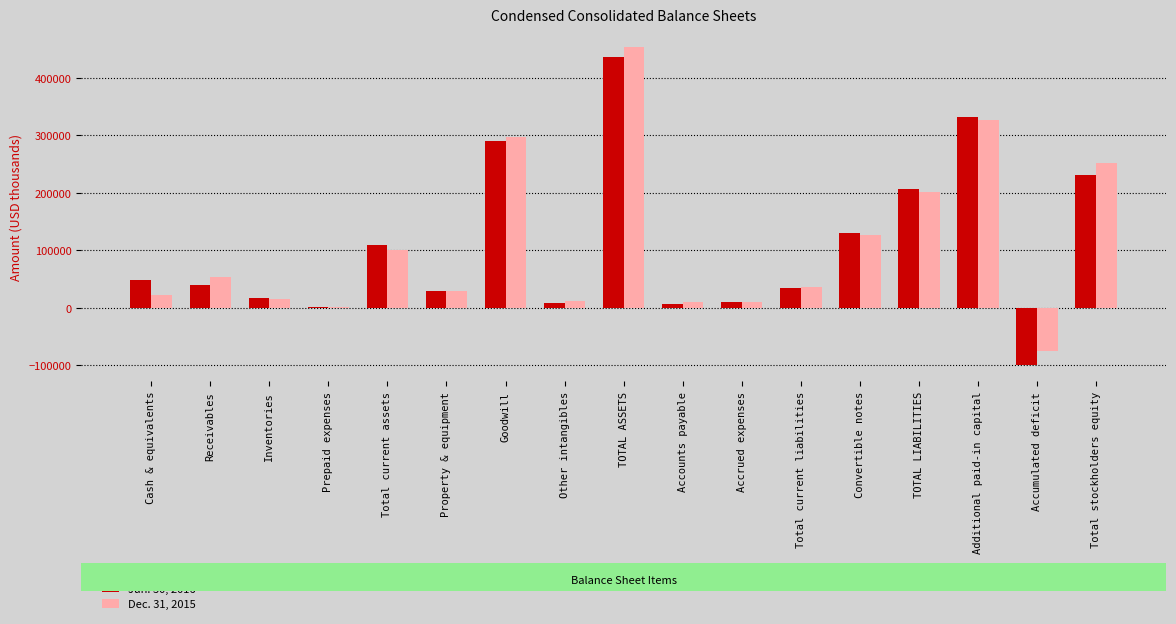

Which category has the highest value in the Dec. 31, 2015 series?

TOTAL ASSETS